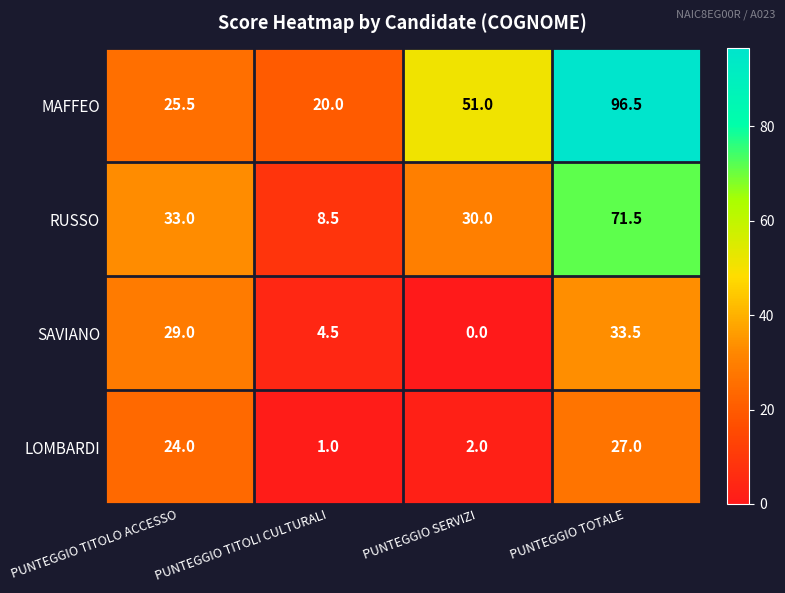

What is the spread (max minus min) of values at PUNTEGGIO TITOLO ACCESSO?

9.0